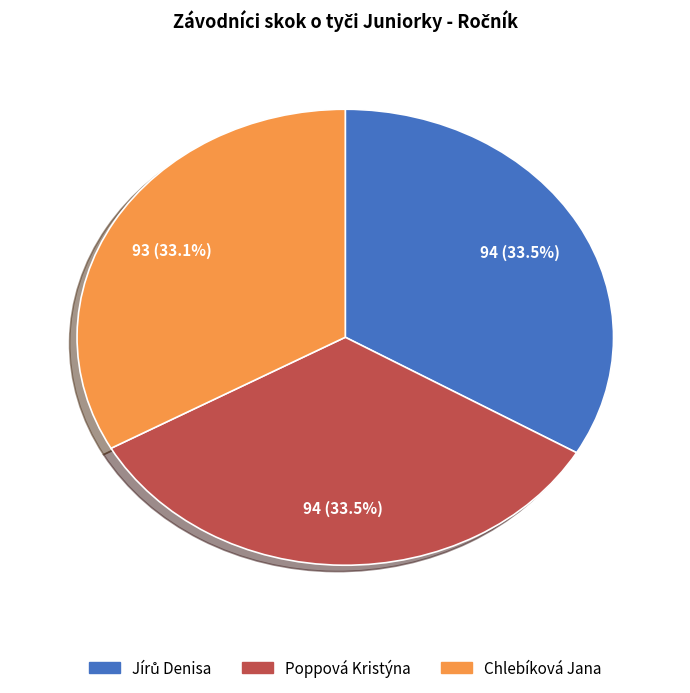

Is it true that Chlebíková Jana is 33% of the pie?

True